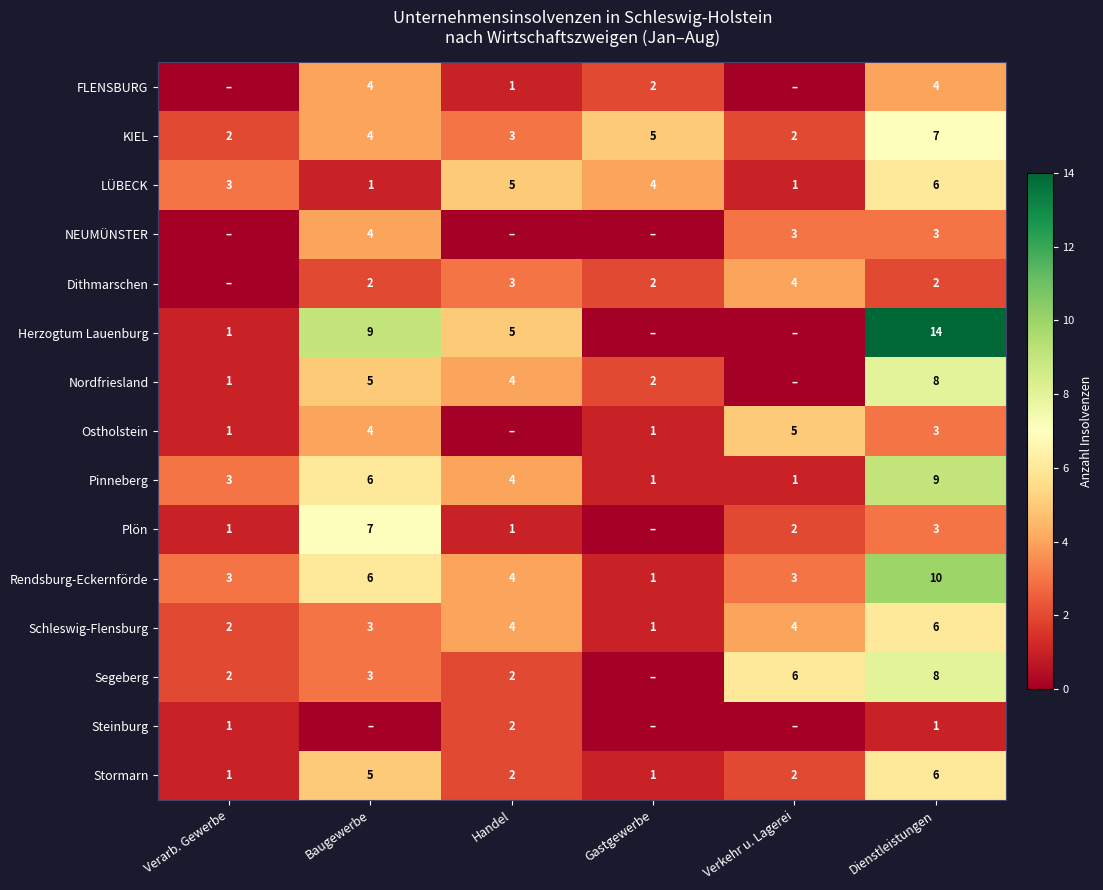

Where does the LÜBECK series first go above 4?

Handel